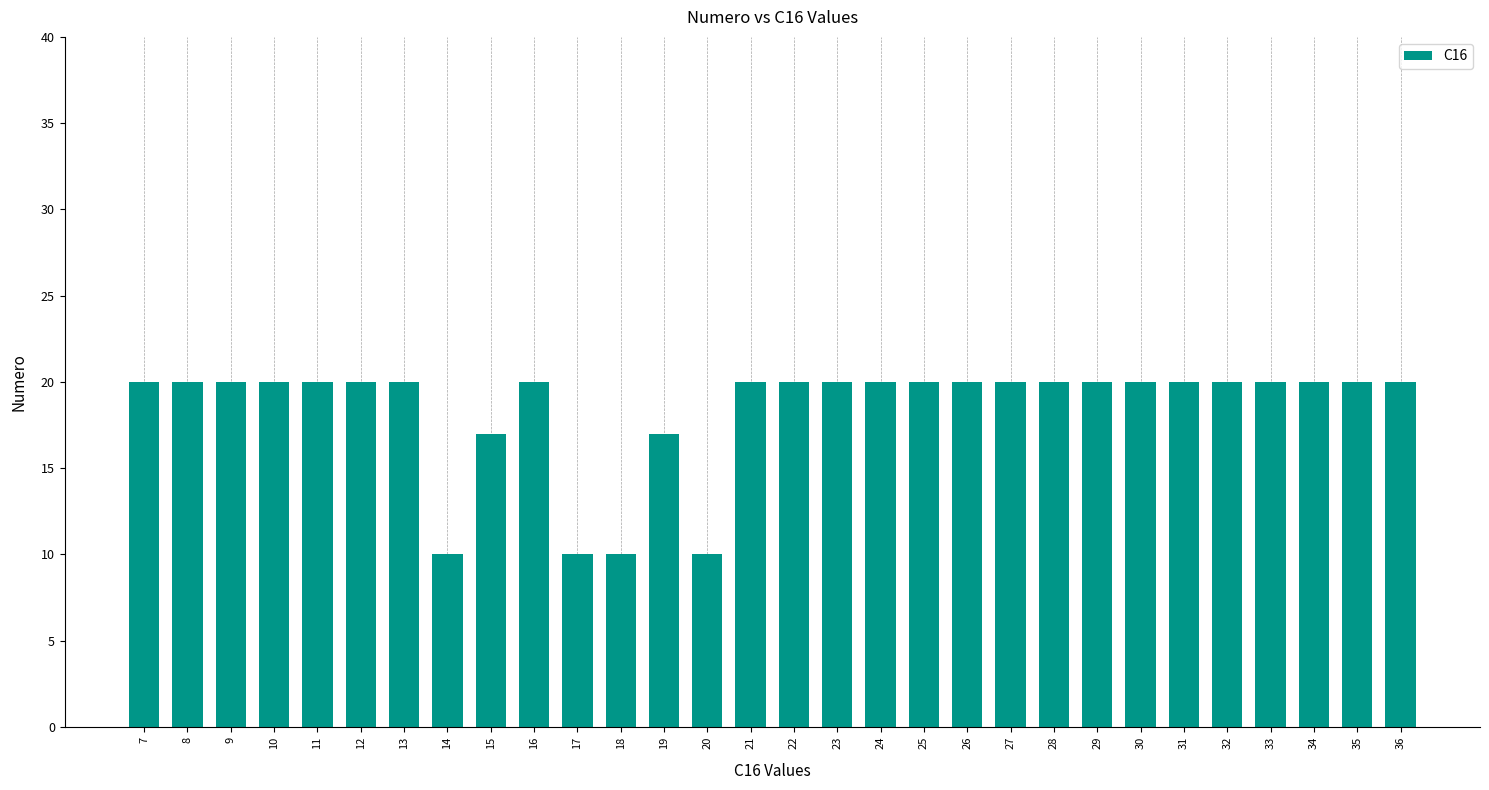

Which has a higher value, 20 or 9?

9